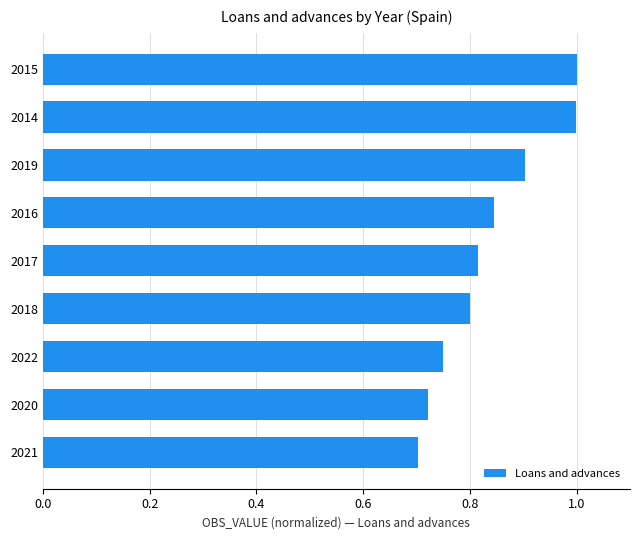

Does the chart contain any negative values?

No